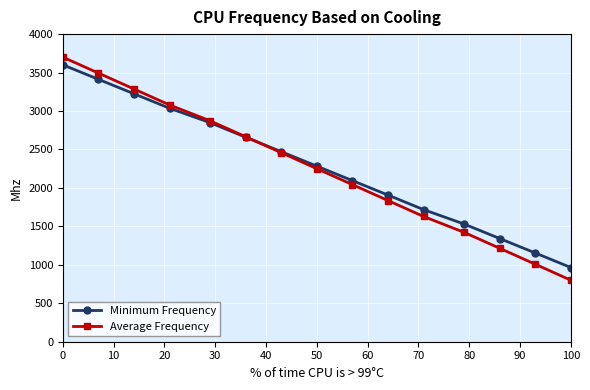

Which series ends up on top after the final intersection of Average Frequency and Minimum Frequency?

Minimum Frequency